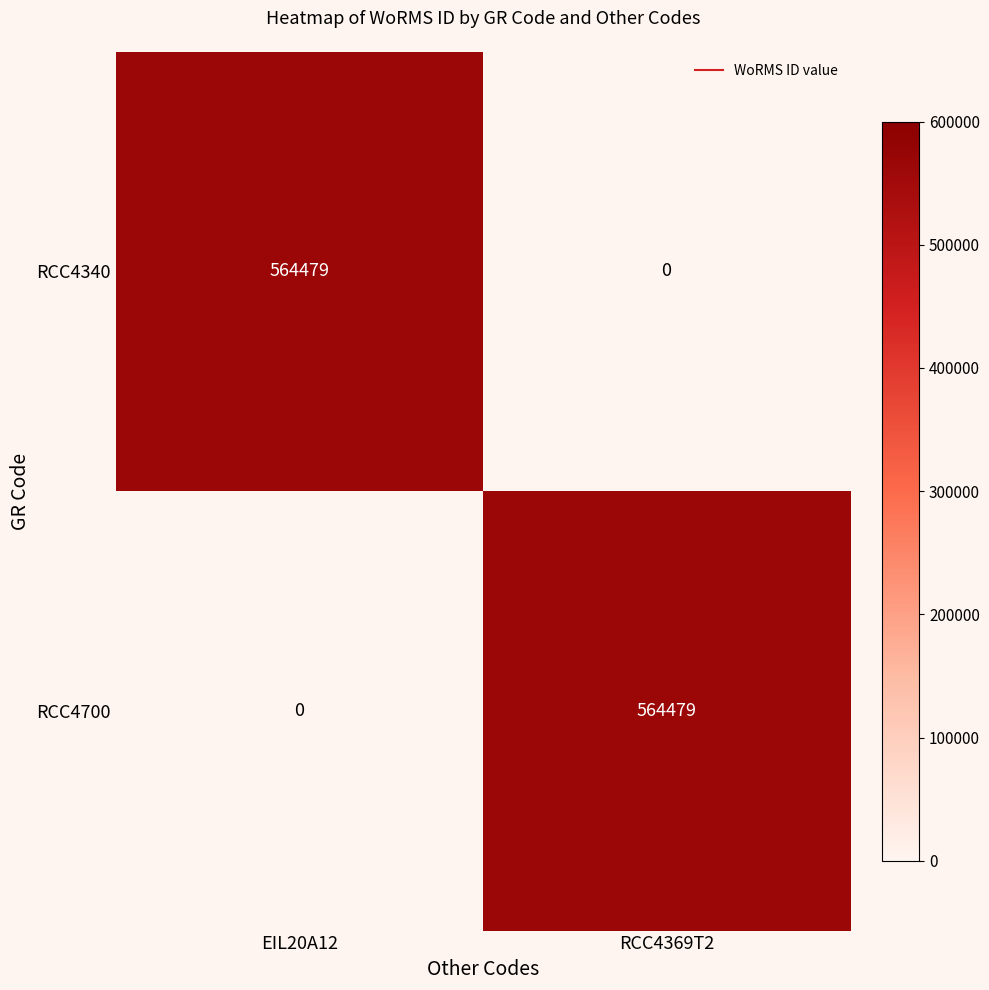

What is the total value across all series at EIL20A12?

564479